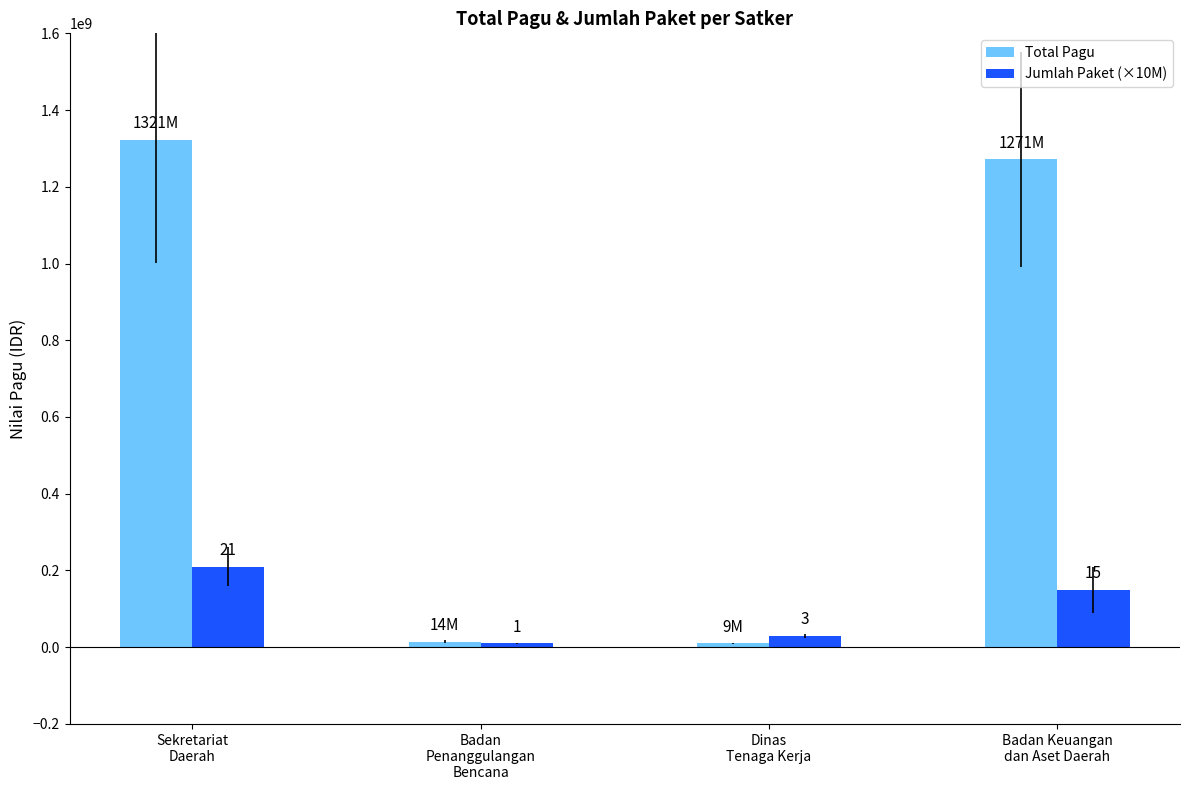

Is the value of Jumlah Paket (×10M) at Dinas
Tenaga Kerja greater than the value of Total Pagu at Badan
Penanggulangan
Bencana?

Yes